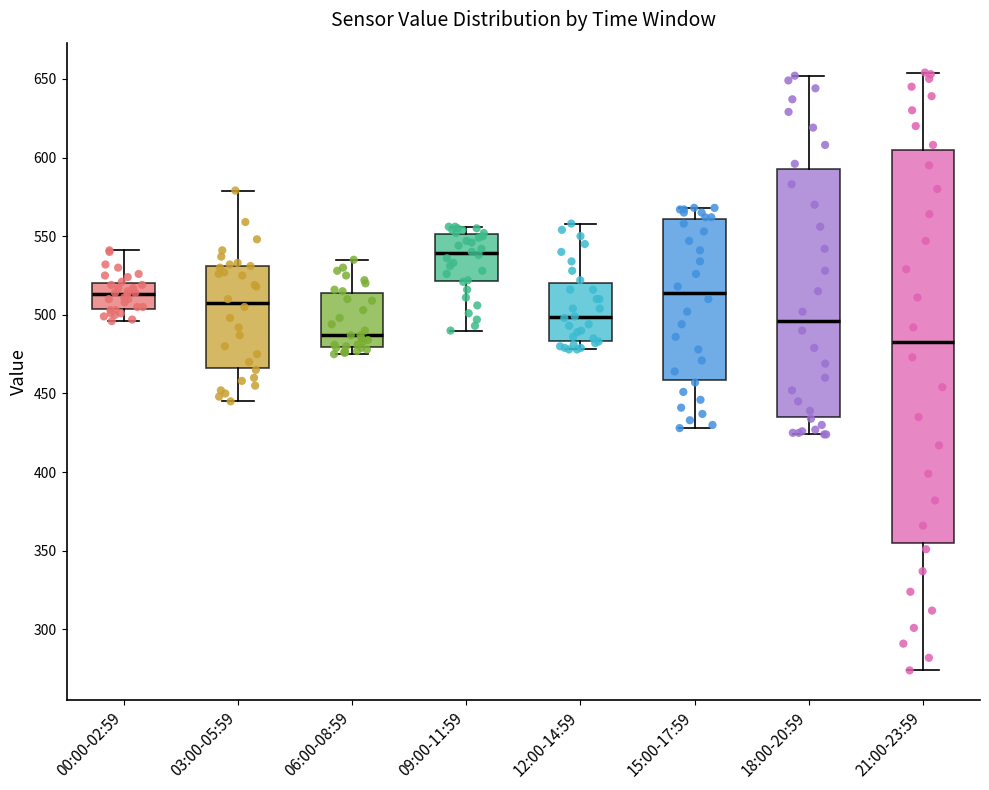

Which box is the tallest, from its lower edge to its upper edge?

21:00-23:59